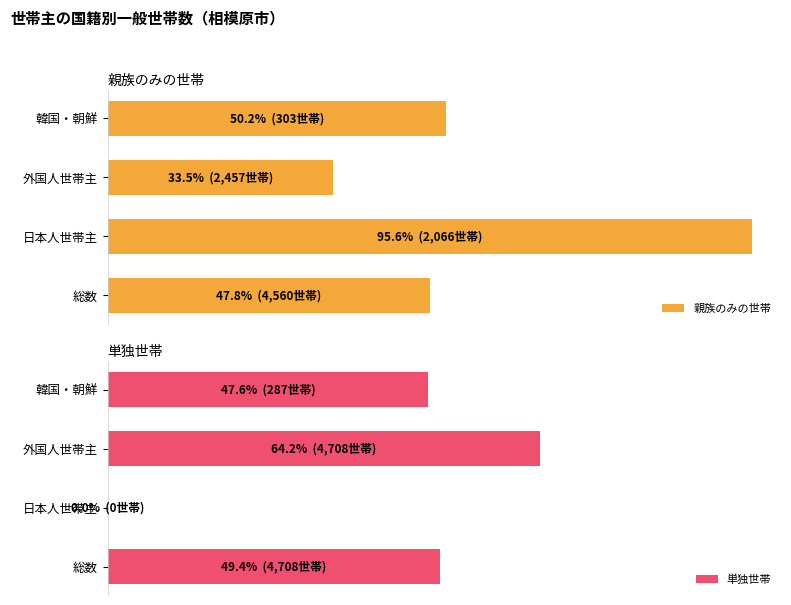

Reading right to left, what are all the values shown in this chart?

親族のみの世帯: 50.2	33.5	95.6	47.8
単独世帯: 47.6	64.2	0.0	49.4